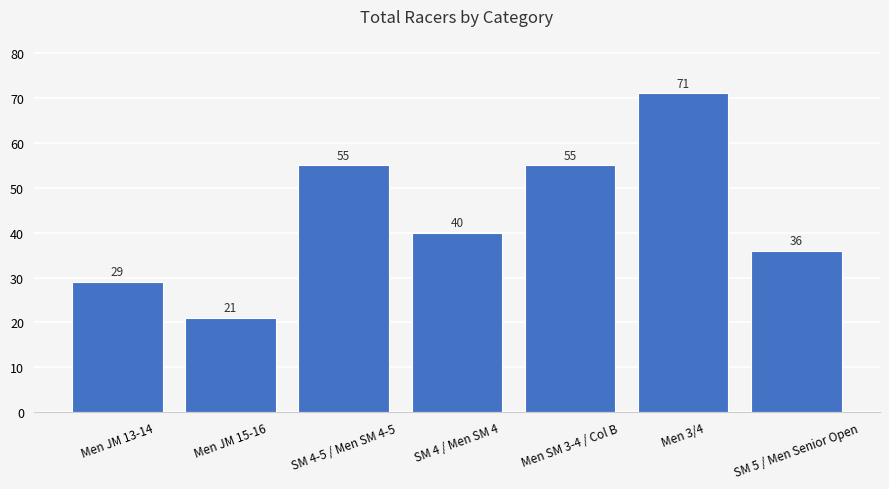

The chart shows a value of 20 at Men JM 13-14. True or false?

False